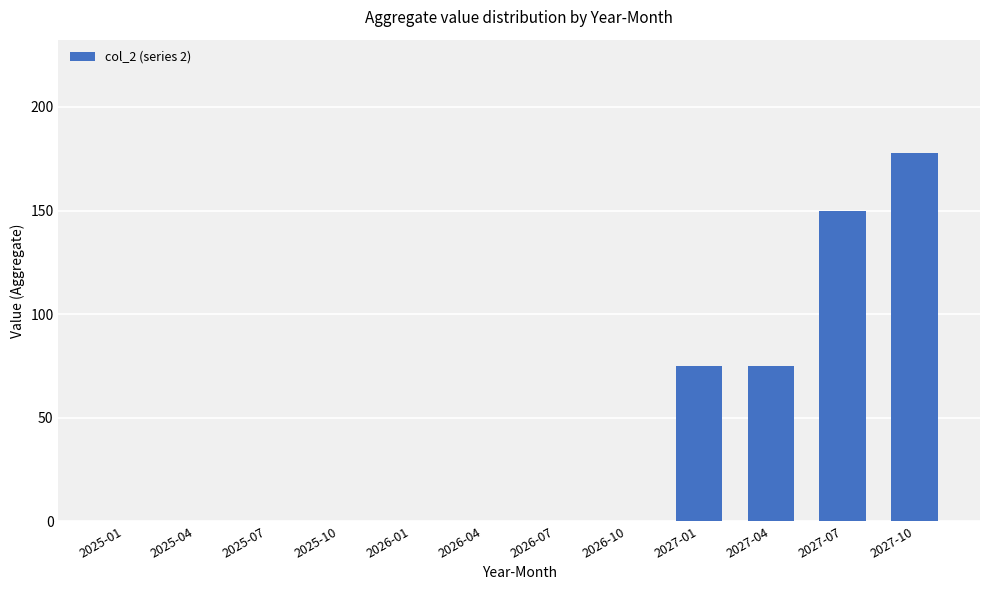

The chart shows a value of 0 at 2026-07. True or false?

True